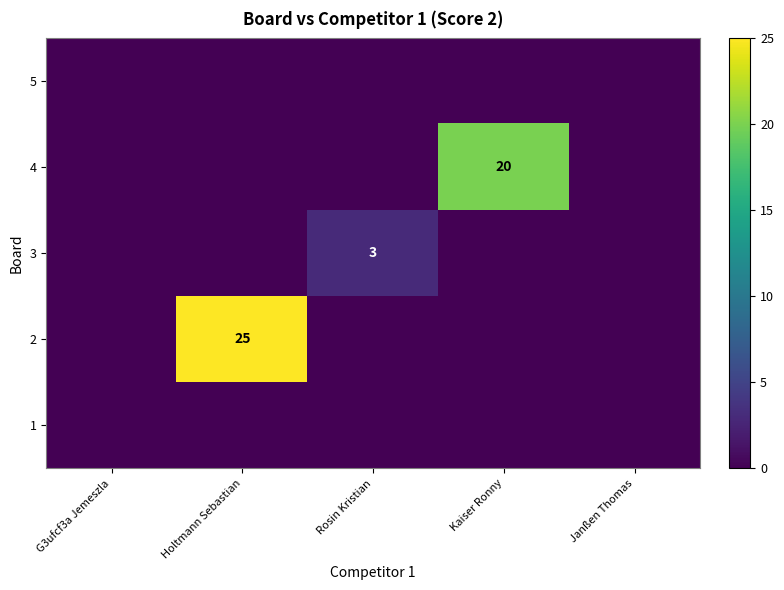

At which label does 5 reach its minimum?

G3ufcf3a Jemeszla